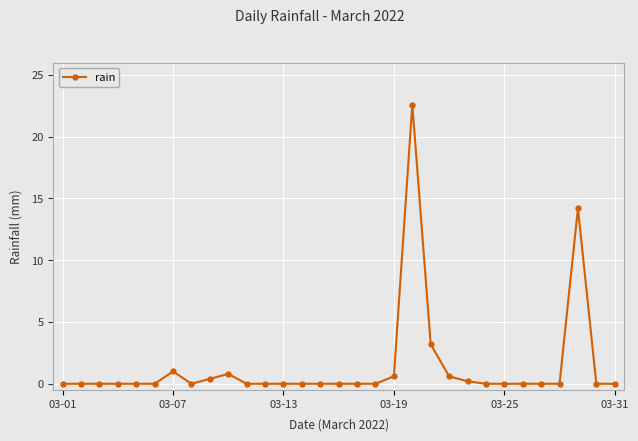

True or false: there are more than 1 points higher than both neighbors.

True